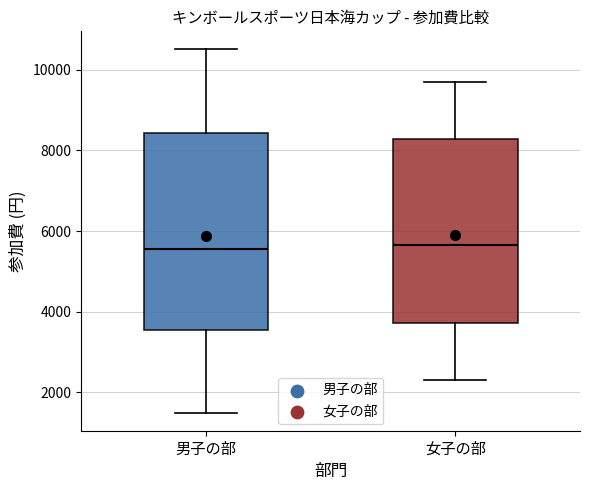

Where does the lower whisker of the box for 女子の部 end on the y-axis? The values are not printed on the chart, so give them approximately, as read against the axis.

2400